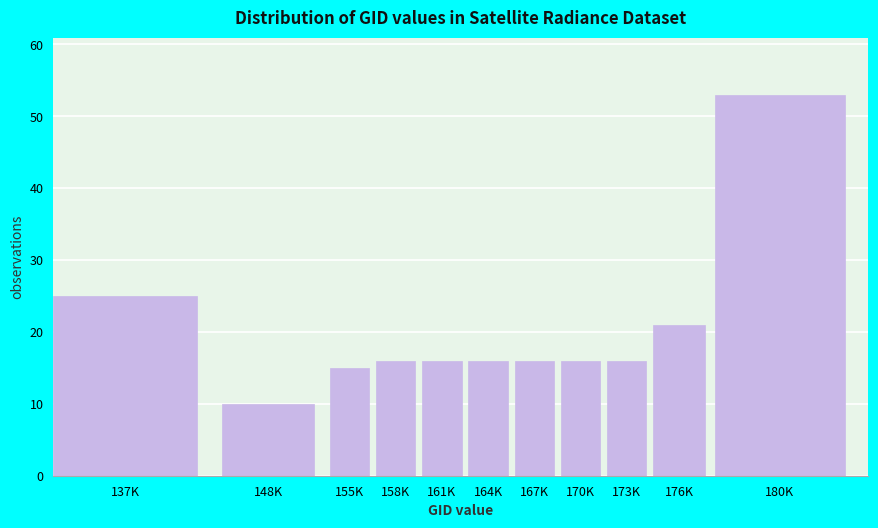

Reading right to left, list all the values displayed in this chart.

180K=53	176K=21	173K=16	170K=16	167K=16	164K=16	161K=16	158K=16	155K=15	148K=10	137K=25